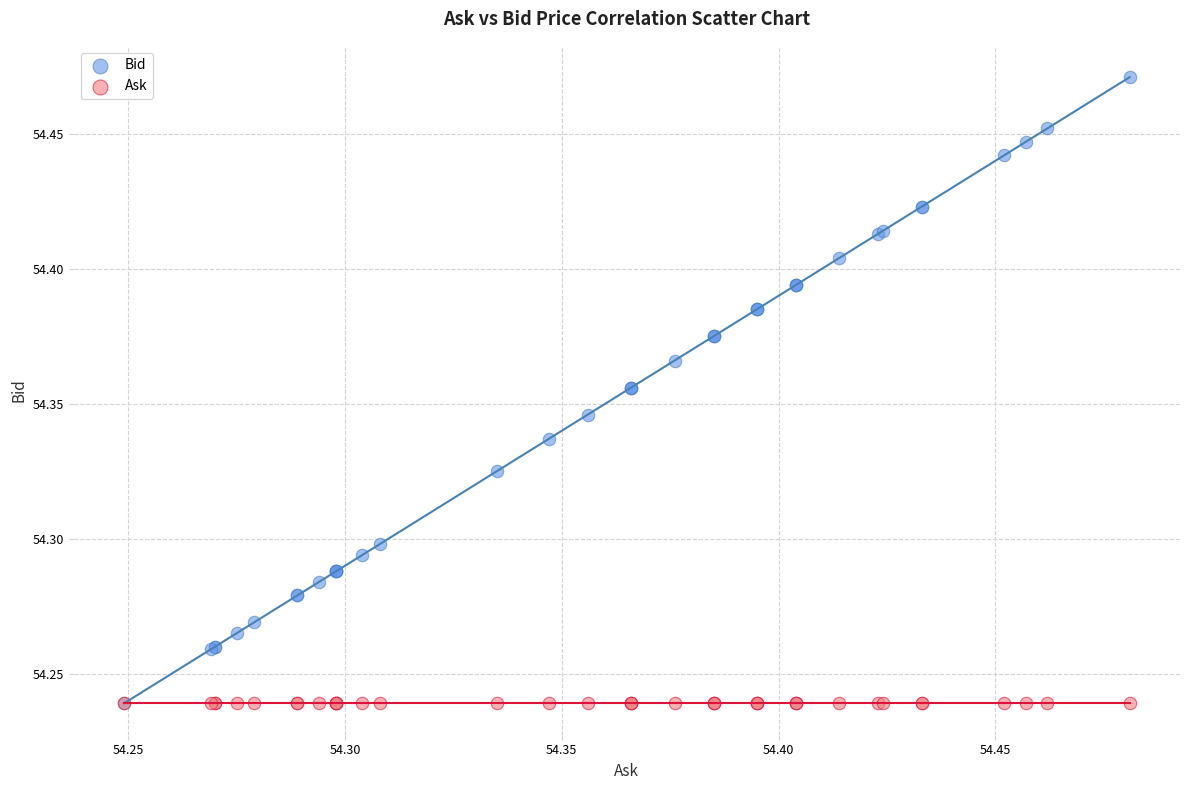

Which series contains the highest Y value?

Bid